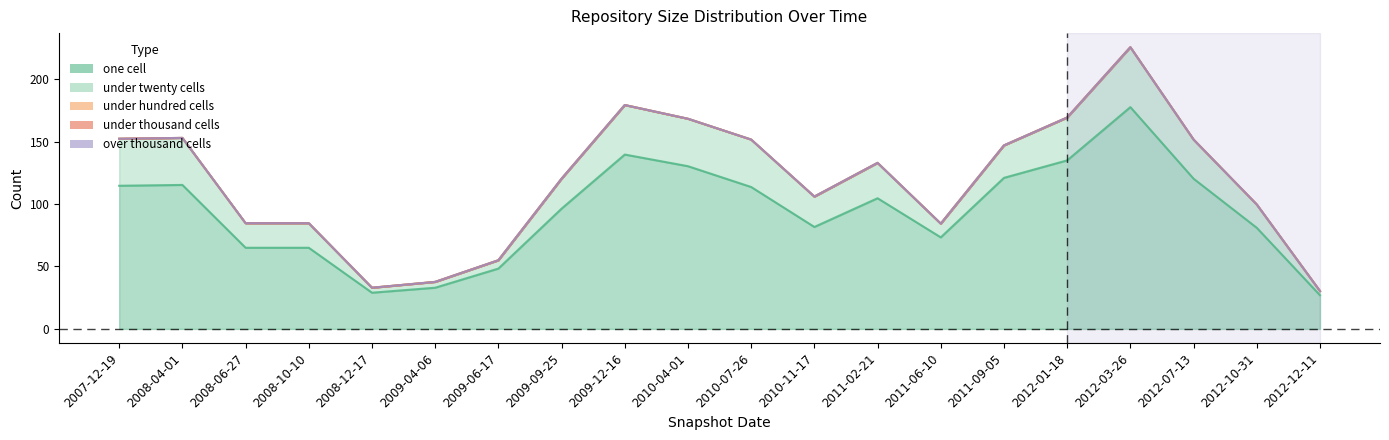

What value does the under_twenty_cells series have at 2009-04-06, to the nearest 10?

10